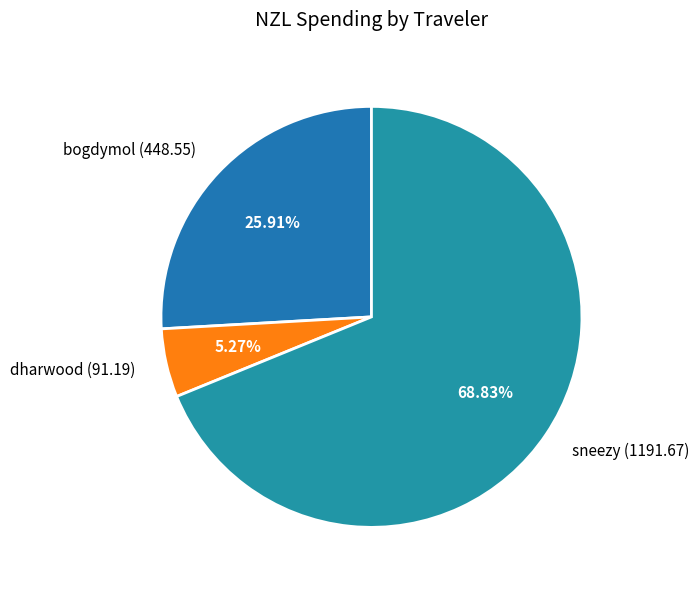

What percentage is NOT represented by sneezy?

31.2%